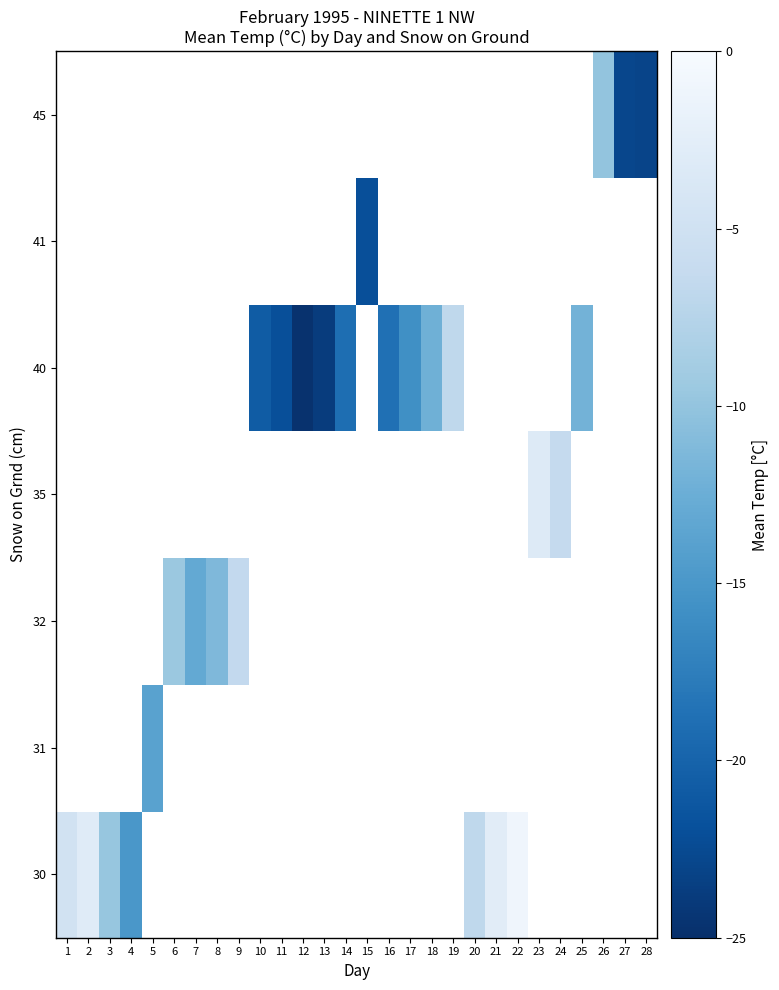

The 30 series shows -6.8 at 20. True or false?

True